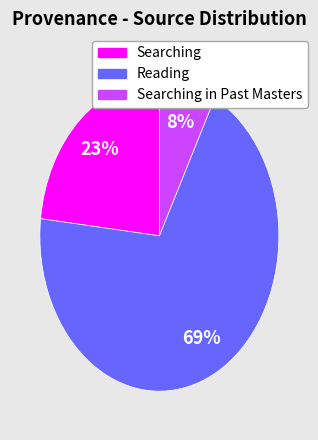

How many segments does this pie chart have?

3